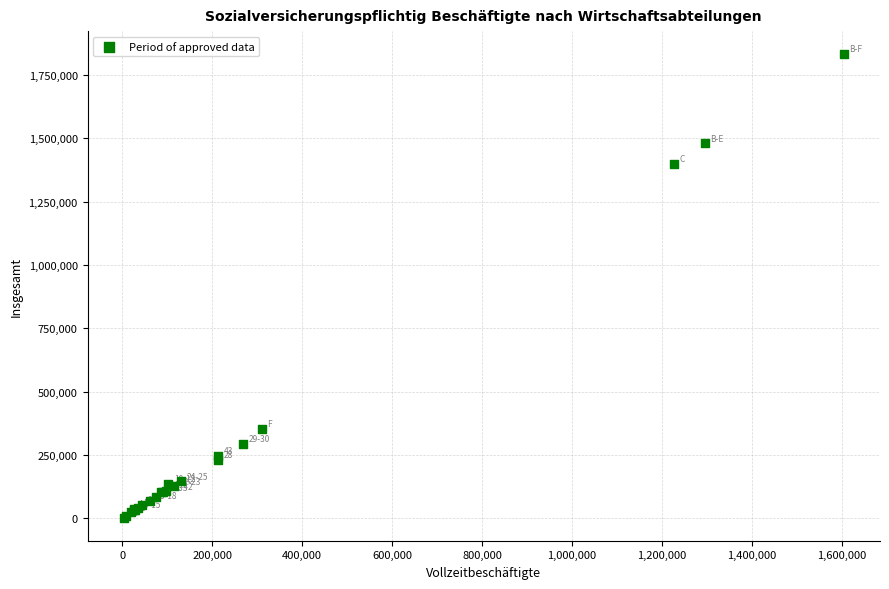

What Y value in the scatter plot is closest to 917520?

1398571